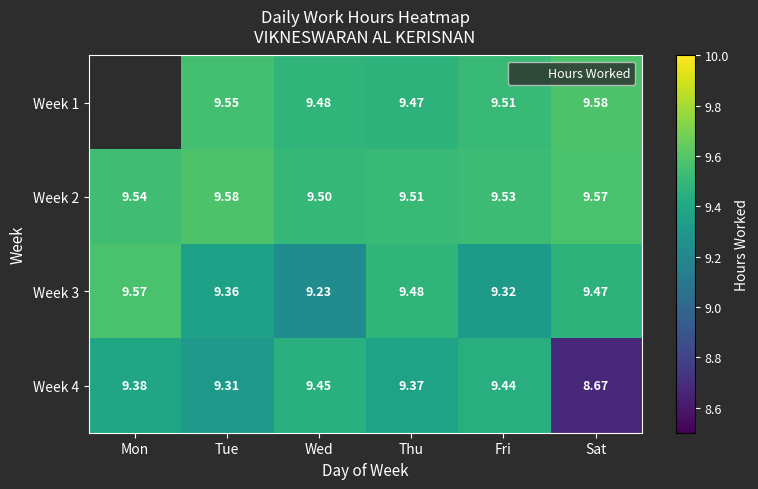

Rank the series at Wed from highest to lowest value.

Week 2, Week 1, Week 4, Week 3